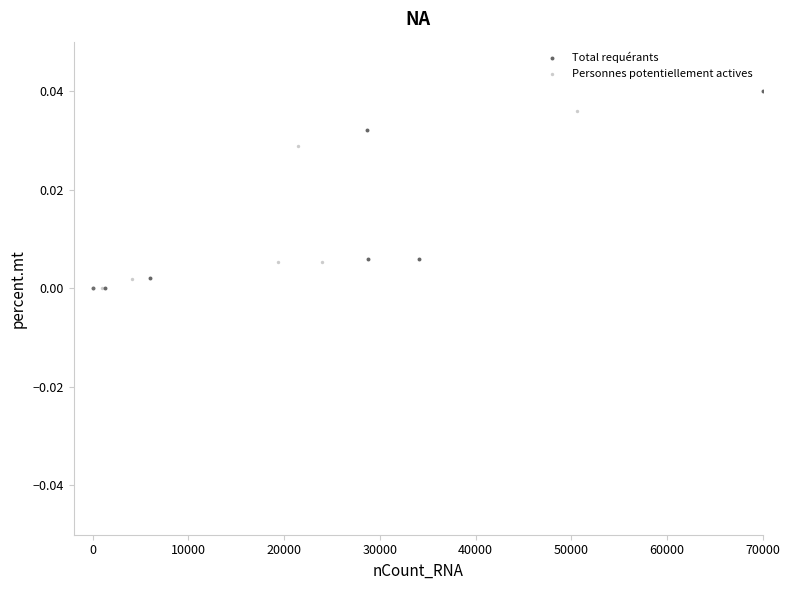

Which series contains the highest Y value?

Total requérants